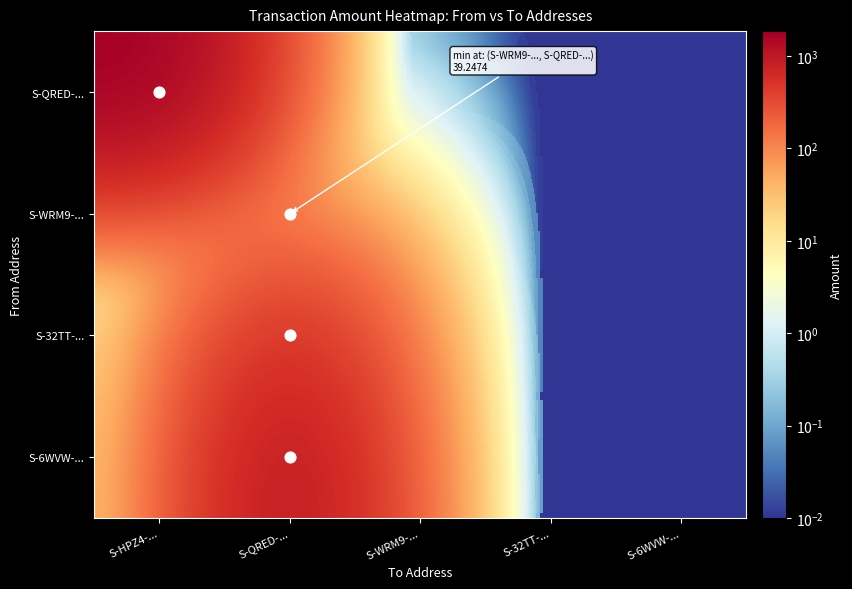

Reading right to left, transcribe all the data shown in this chart.

S-QRED-...: S-6WVW-...=0.0	S-32TT-...=0.0	S-WRM9-...=0.0	S-QRED-...=0.0	S-HPZ4-...=1861.0
S-WRM9-...: S-6WVW-...=0.0	S-32TT-...=0.0	S-WRM9-...=0.0	S-QRED-...=39.2	S-HPZ4-...=0.0
S-32TT-...: S-6WVW-...=0.0	S-32TT-...=0.0	S-WRM9-...=0.0	S-QRED-...=645.1	S-HPZ4-...=0.0
S-6WVW-...: S-6WVW-...=0.0	S-32TT-...=0.0	S-WRM9-...=0.0	S-QRED-...=1185.5	S-HPZ4-...=0.0